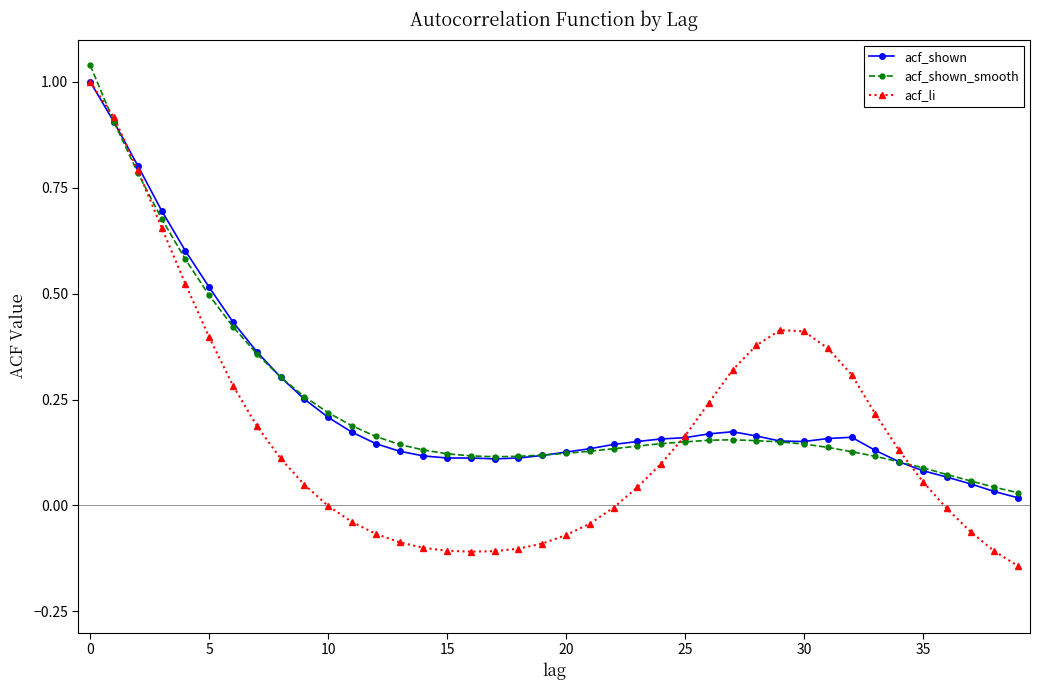

What is the maximum value shown in the chart?

1.0